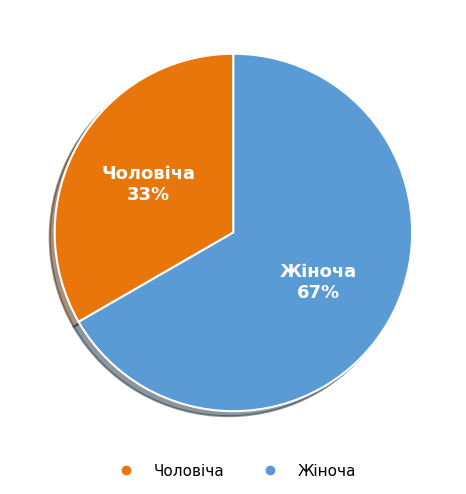

Approximately how many times larger is the value at Чоловіча compared to Жіноча?

0.5